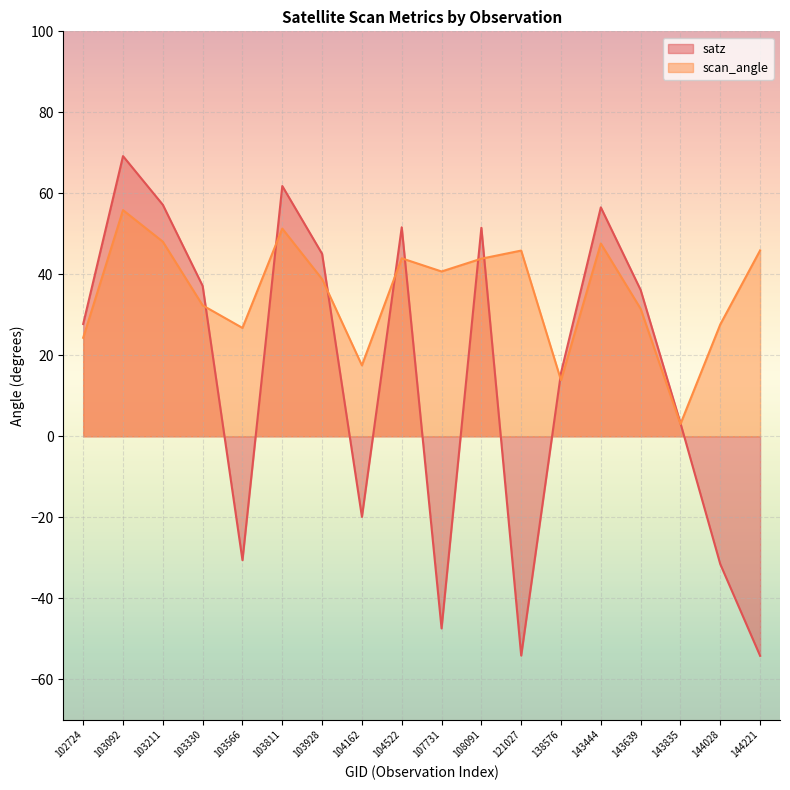

At which category is the sum across all series the highest?

103092